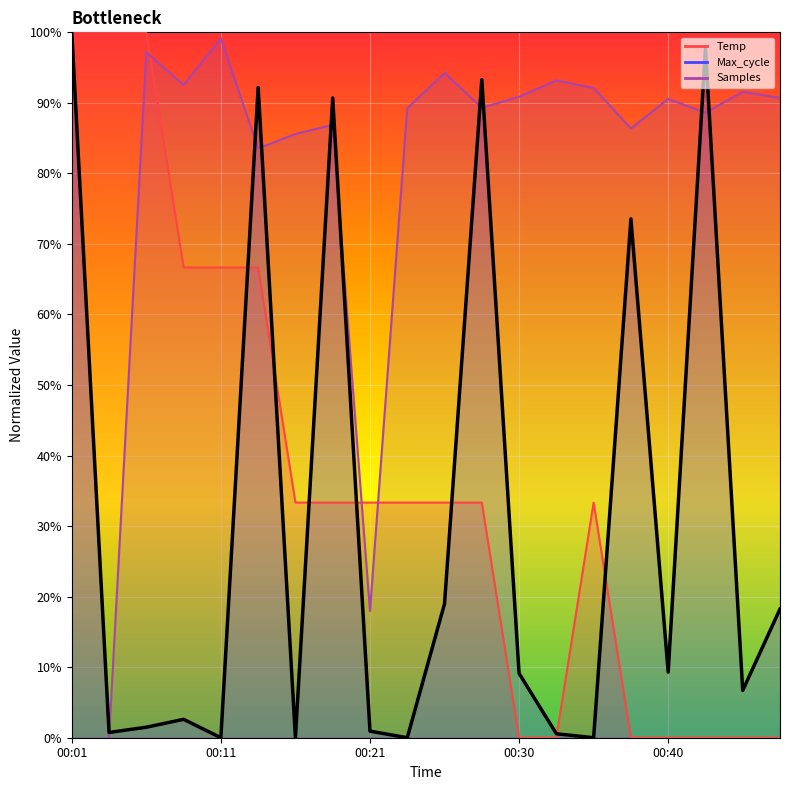

Reading left to right, transcribe all the data shown in this chart.

100.0	0.7	1.5	2.6	0.0	92.2	0.0	90.7	0.9	0.0	19.0	93.3	9.1	0.6	0.0	73.6	9.3	97.8	6.7	18.2